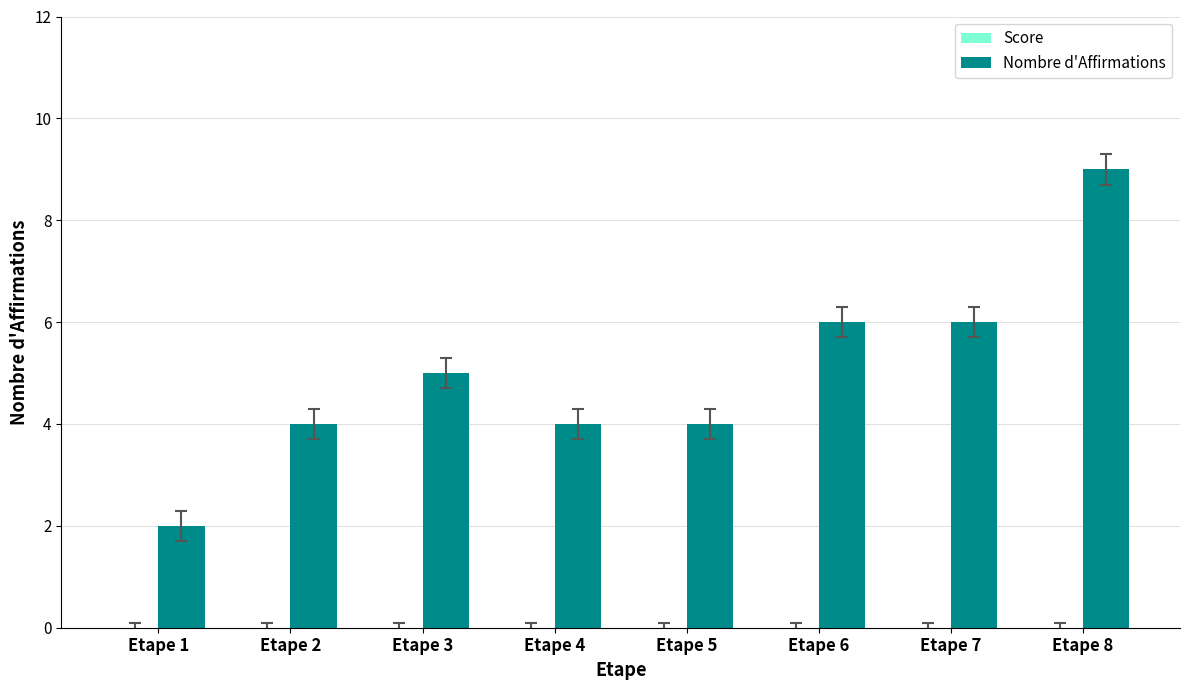

Between Etape 5 and Etape 1, which is larger?

Etape 5